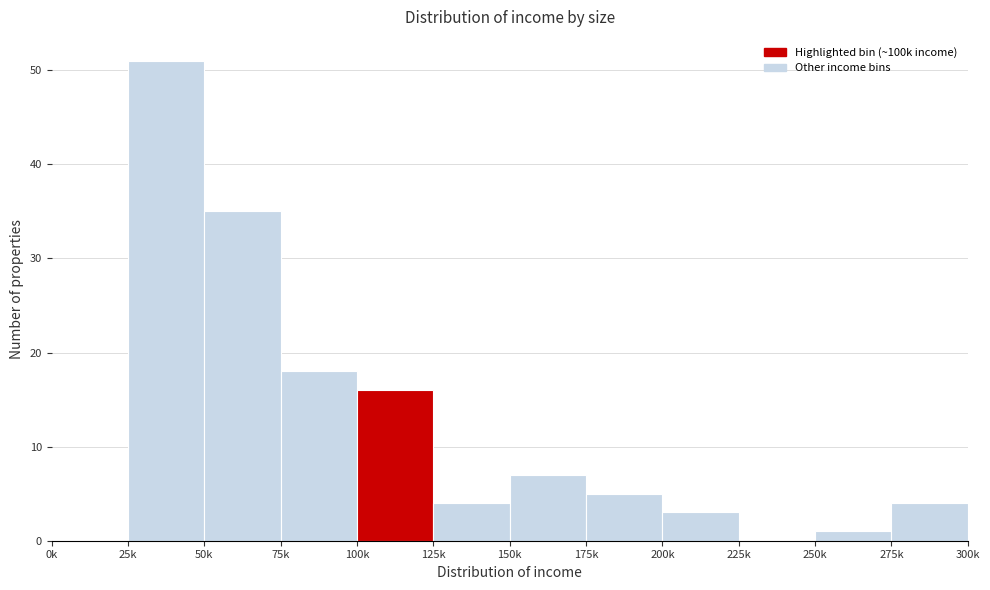

Reading left to right, list all the values displayed in this chart.

0k=0	25k=51	50k=35	75k=18	100k=16	125k=4	150k=7	175k=5	200k=3	225k=0	250k=1	275k=4